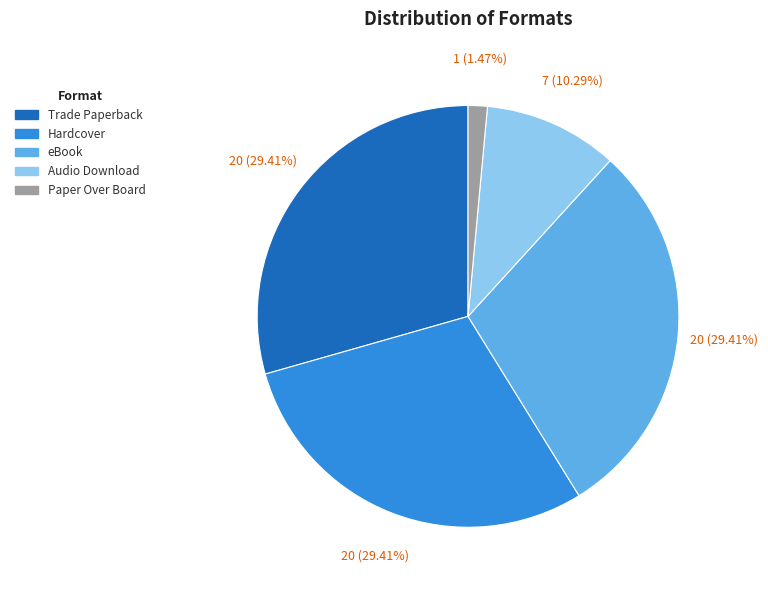

Which slice is the smallest?

Paper Over Board